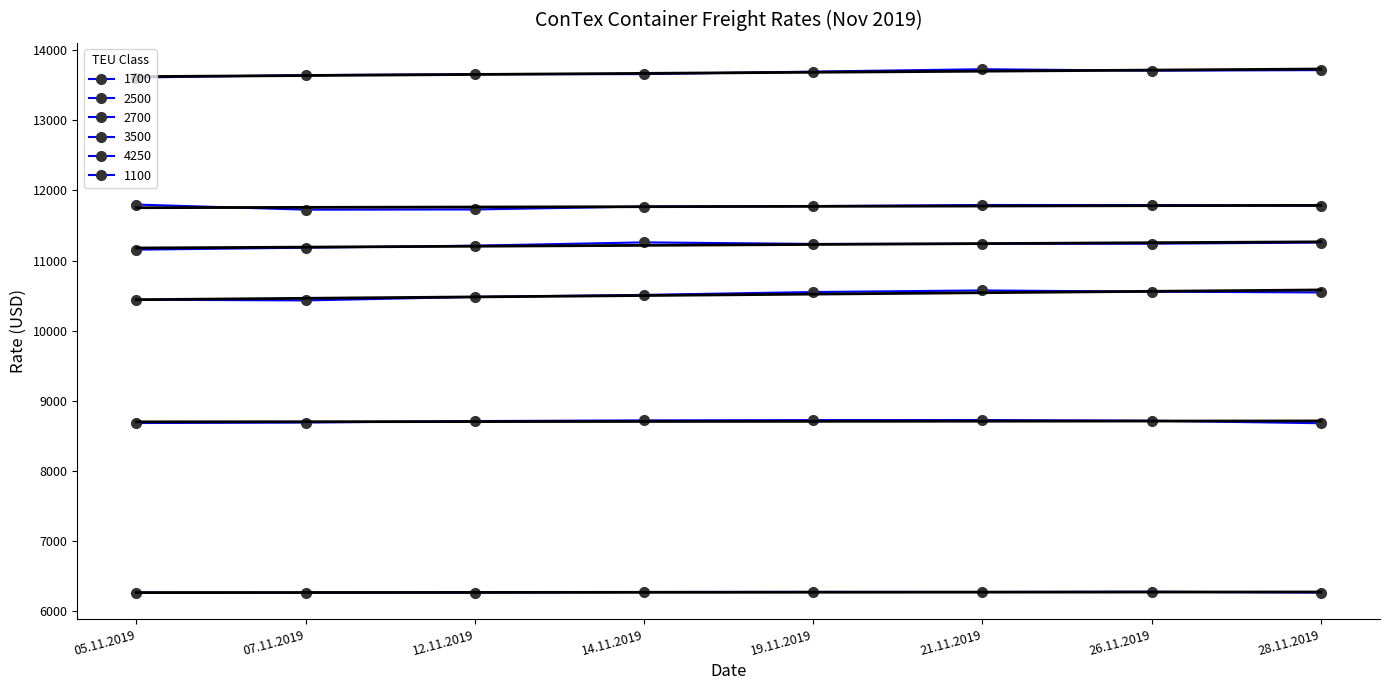

In 4250, how many points are lower than both neighbors (excluding endpoints)?

1